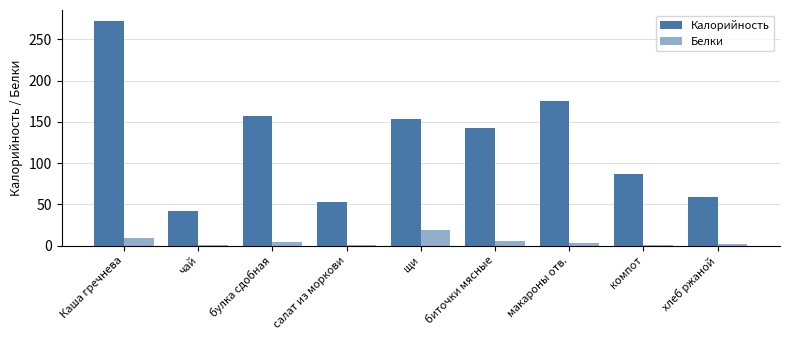

At which category is the sum across all series the highest?

Каша гречнева